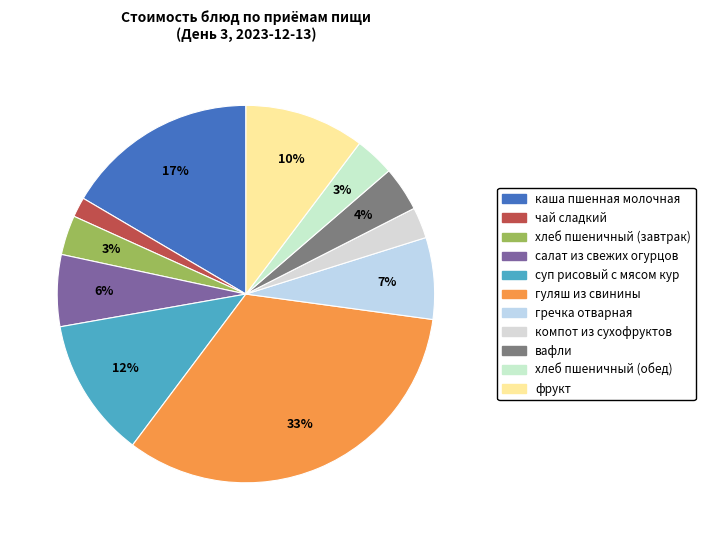

Rank the categories by value from highest to lowest.

гуляш из свинины, каша пшенная молочная, суп рисовый с мясом кур, фрукт, гречка отварная, салат из свежих огурцов, вафли, хлеб пшеничный (завтрак), хлеб пшеничный (обед), компот из сухофруктов, чай сладкий